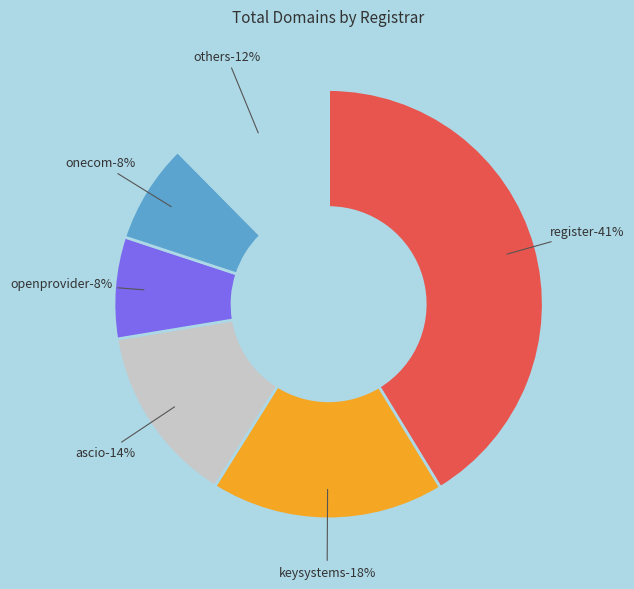

True or false: onecom accounts for 1% of the total.

False